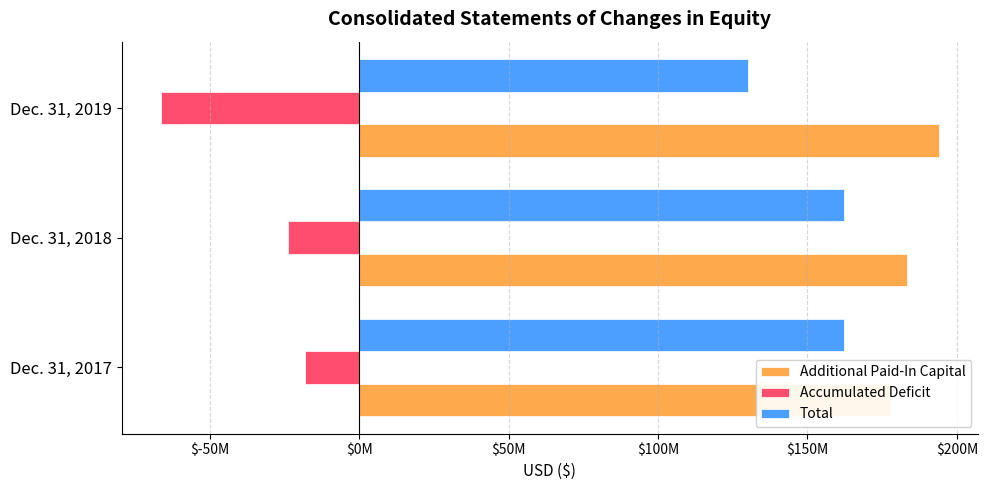

True or false: Total has a value of 53671338 at Dec. 31, 2019.

False